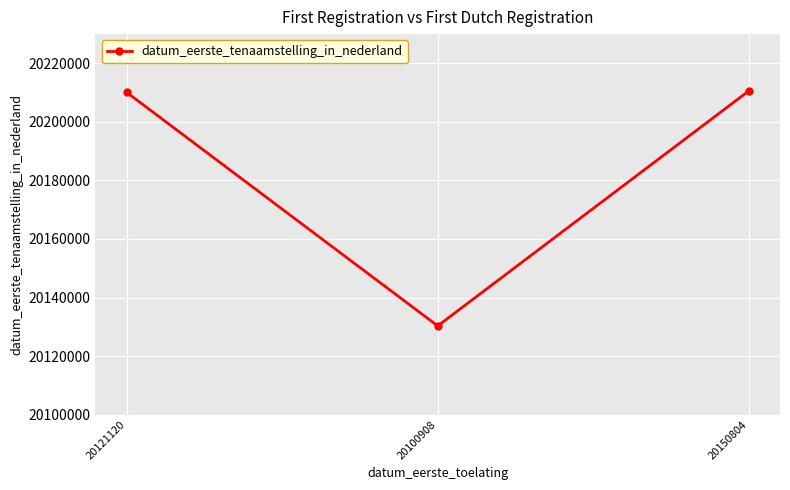

What position from the left is 20100908?

2